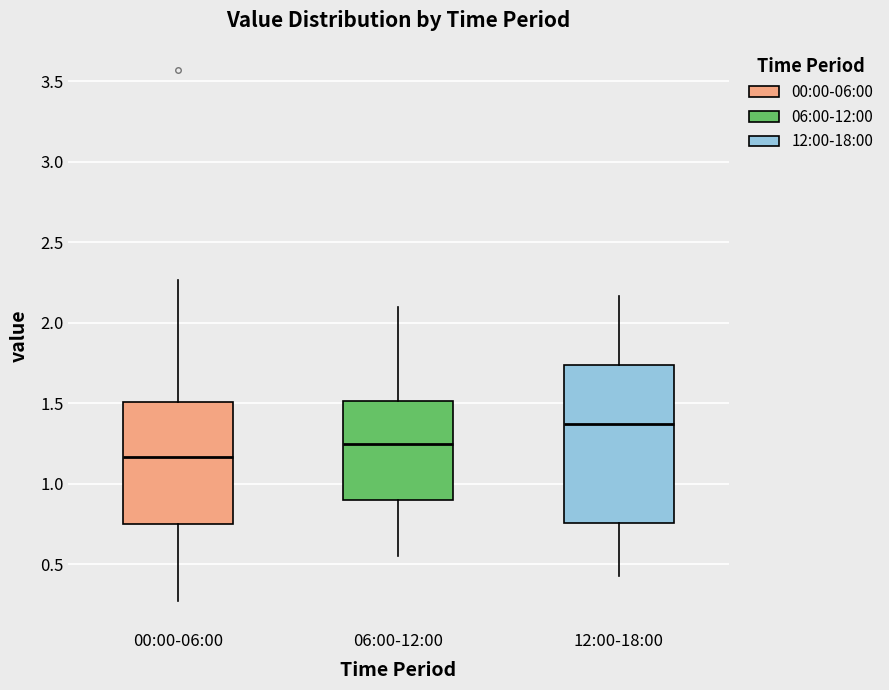

Reading left to right, read every box against the y-axis: the position of its median line, the range the box covers, and the ends of its whiskers. The values are not printed on the chart, so give them approximately, as read against the axis.

00:00-06:00: median 1.15, box 0.75 to 1.50, whiskers 0.25 to 2.25
06:00-12:00: median 1.25, box 0.90 to 1.50, whiskers 0.55 to 2.10
12:00-18:00: median 1.35, box 0.75 to 1.75, whiskers 0.45 to 2.15